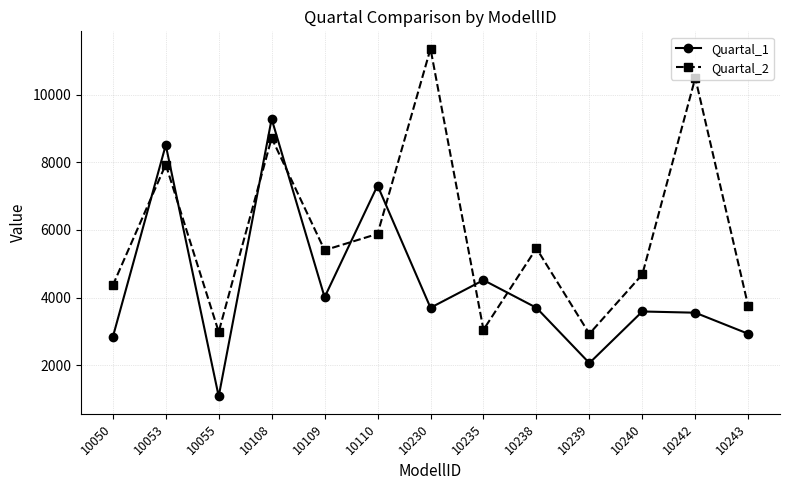

How many times do Quartal_2 and Quartal_1 cross each other?

8